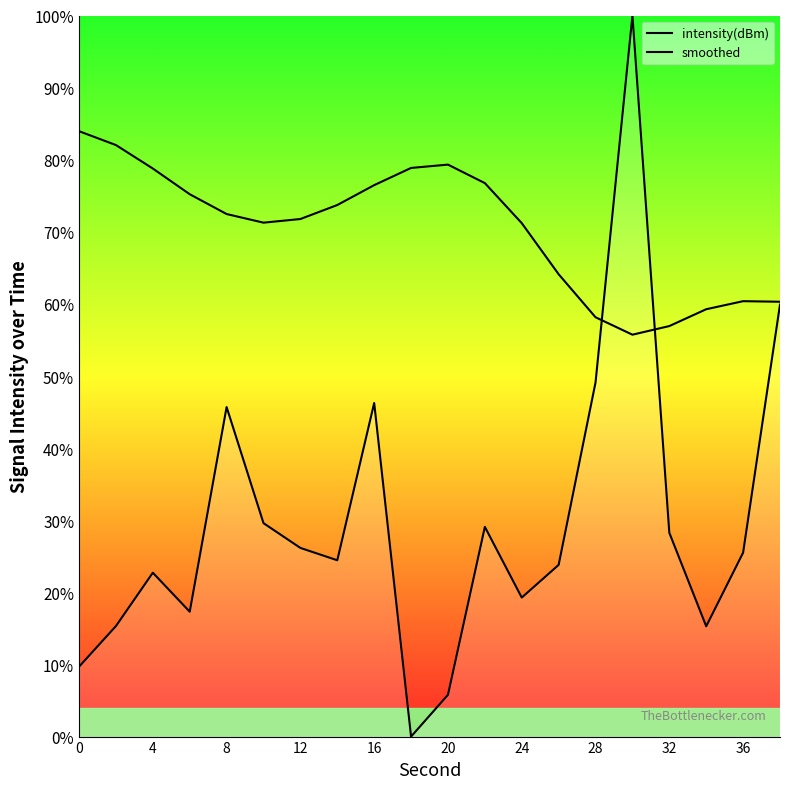

Is the value of smoothed at 4 greater than the value of intensity(dBm) at 14?

Yes